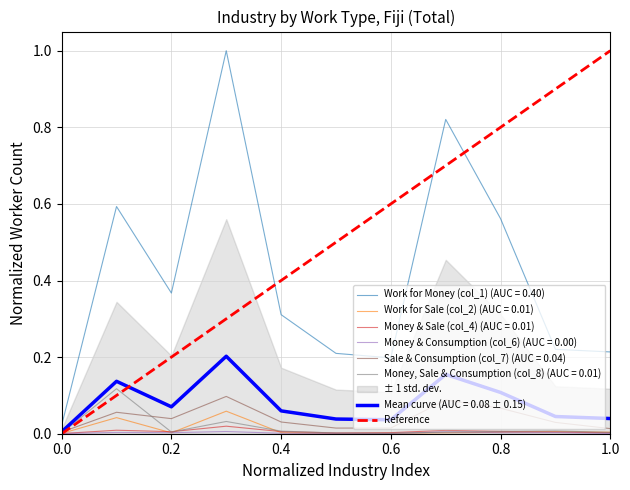

True or false: the data shows 0 at 0.0.

True